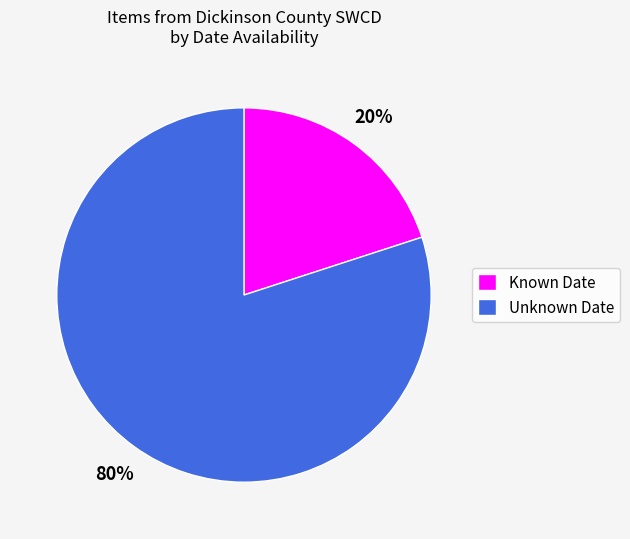

Count the number of slices in the pie.

2